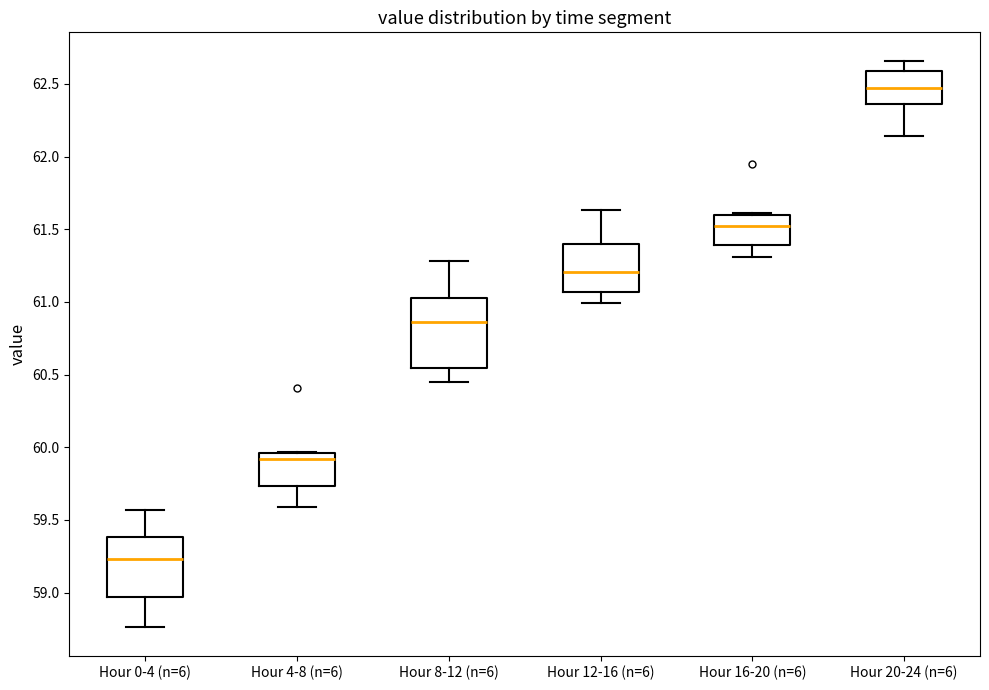

Where is the lower edge of the box for Hour 4-8 (n=6) on the y-axis? The values are not printed on the chart, so give them approximately, as read against the axis.

59.75